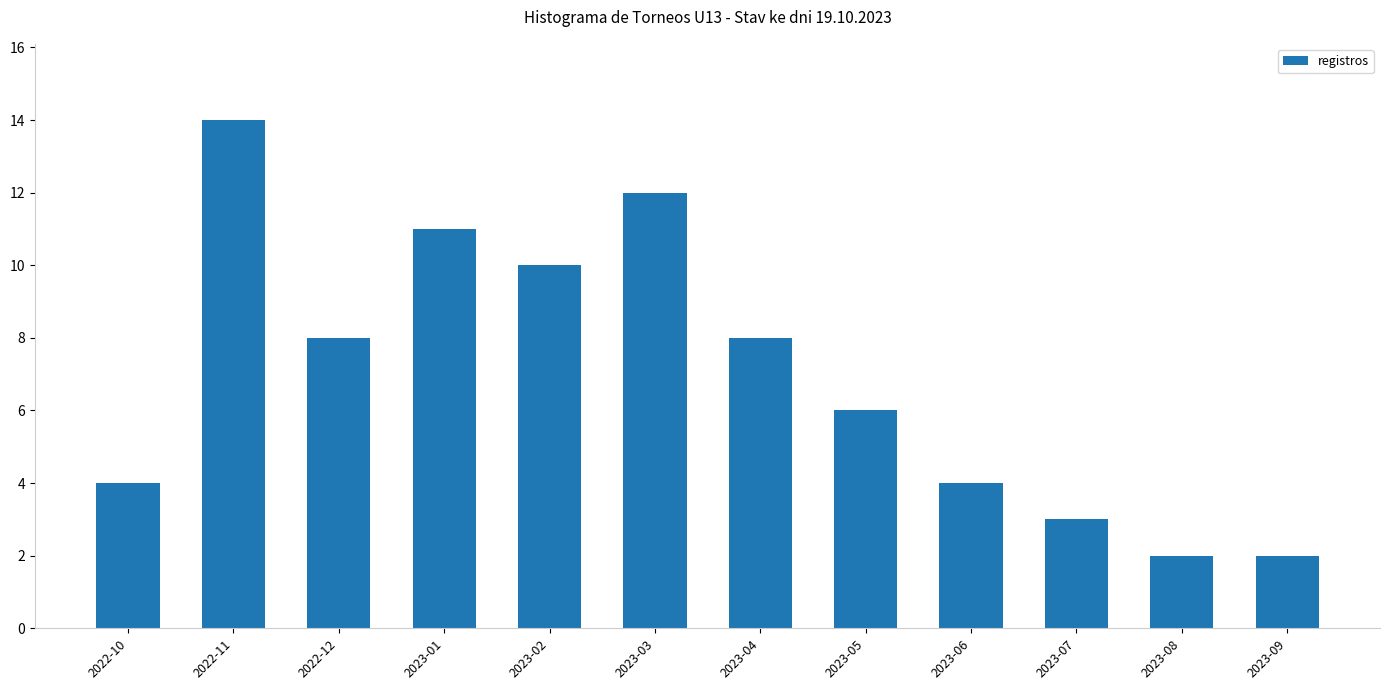

Reading right to left, transcribe all the data shown in this chart.

2	2	3	4	6	8	12	10	11	8	14	4